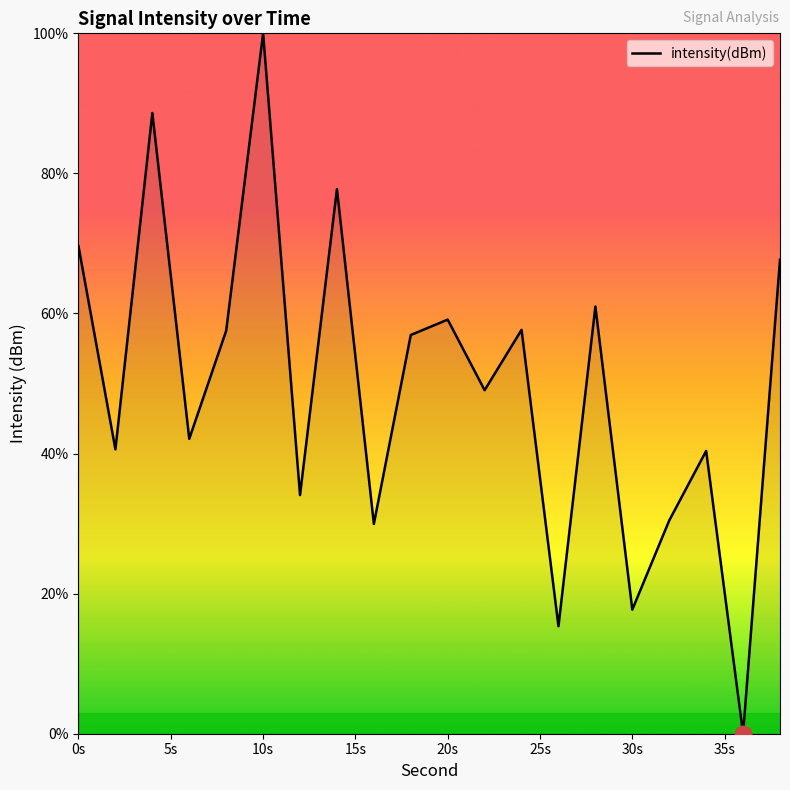

What is the difference between the maximum and minimum values?

100.0